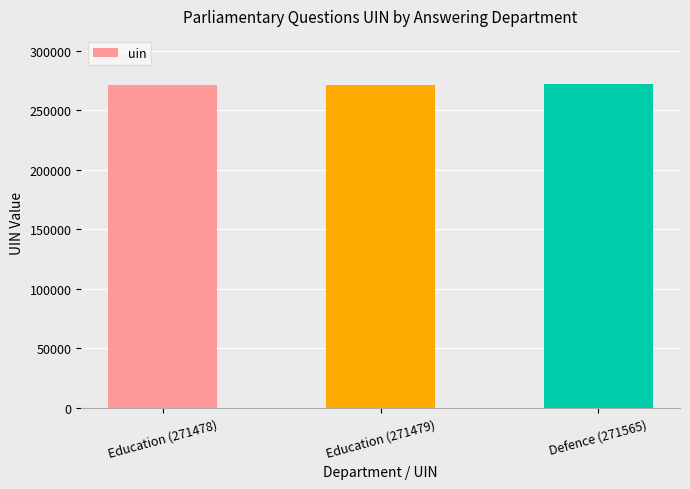

Approximately how many times larger is the value at Defence (271565) compared to Education (271479)?

1.0